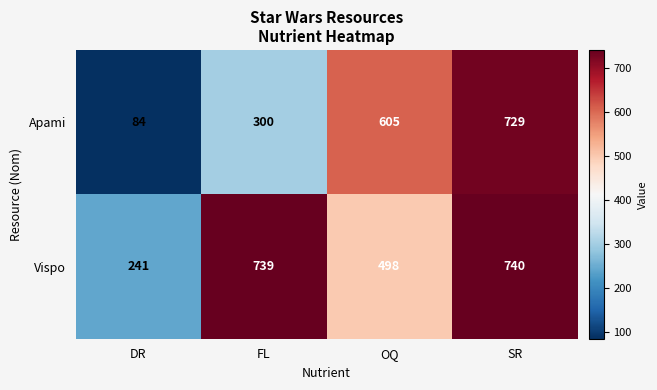

Reading right to left, extract all data points from this chart.

Apami: 729	605	300	84
Vispo: 740	498	739	241